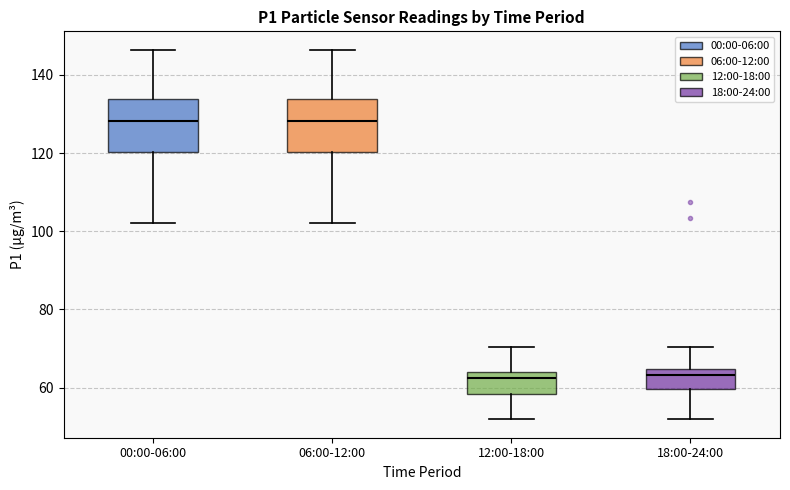

Reading left to right, transcribe this box plot: for each box, give where its median line is, the range the box spans, and where its two whiskers end, as read against the y-axis. The values are not printed on the chart, so give them approximately, as read against the axis.

00:00-06:00: median 128, box 120 to 134, whiskers 102 to 146
06:00-12:00: median 128, box 120 to 134, whiskers 102 to 146
12:00-18:00: median 62, box 58 to 64, whiskers 52 to 70
18:00-24:00: median 64 (just below the box's upper edge), box 60 to 64, whiskers 52 to 70